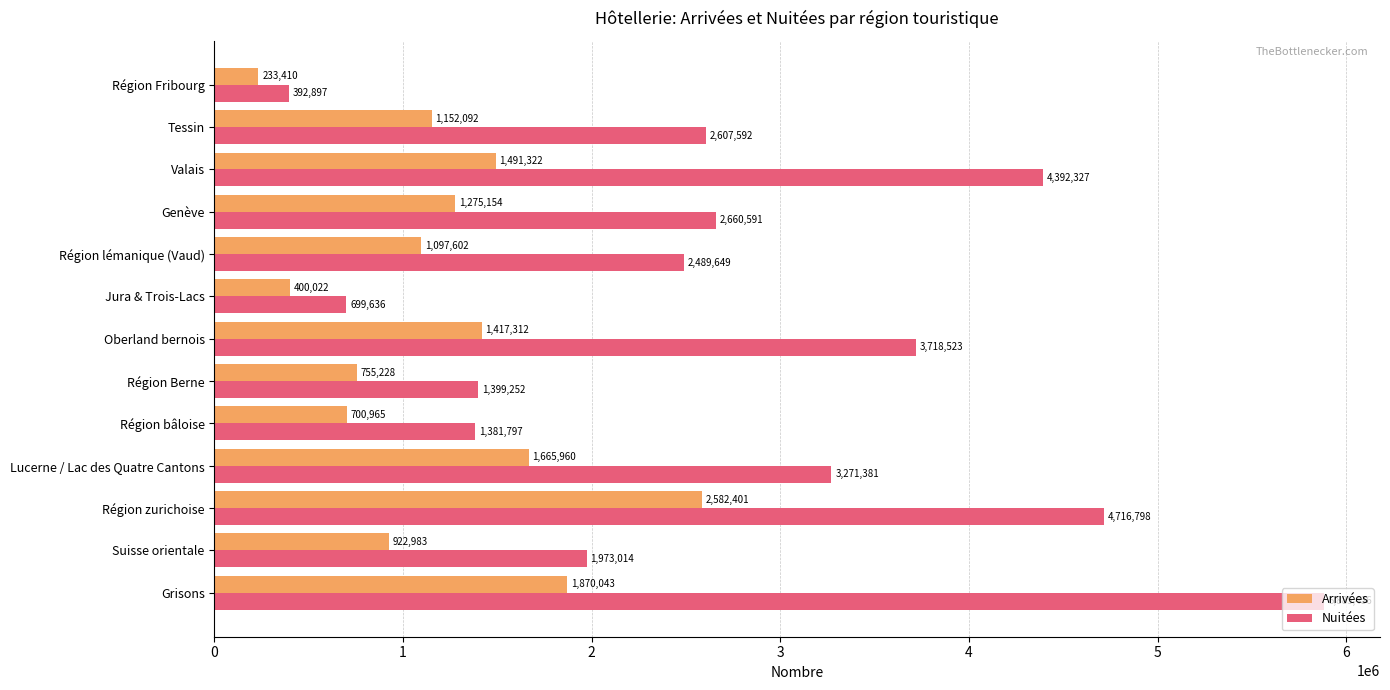

What is the spread (max minus min) of values at Valais?

2901005